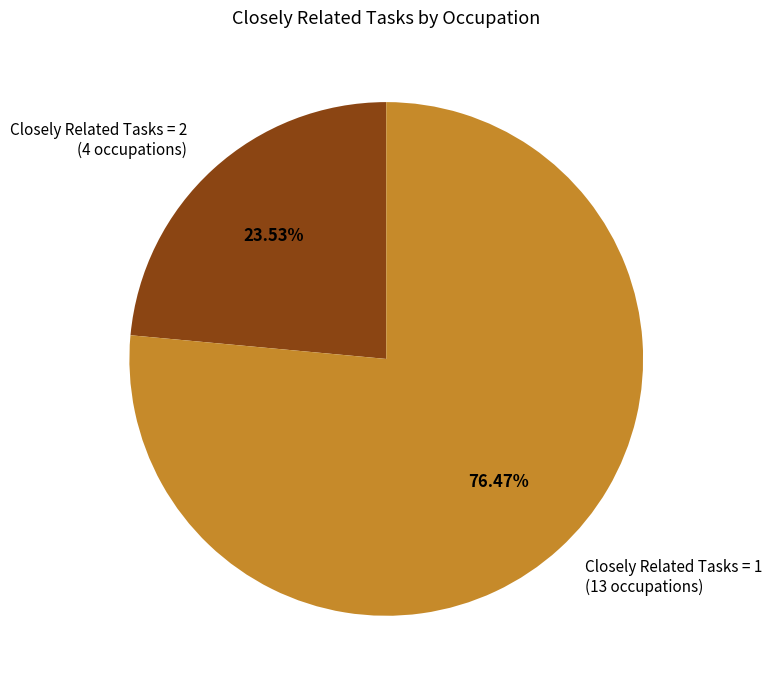

Combined, do Closely Related Tasks = 1 (13 occupations) and Closely Related Tasks = 2 (4 occupations) account for over 50%?

Yes